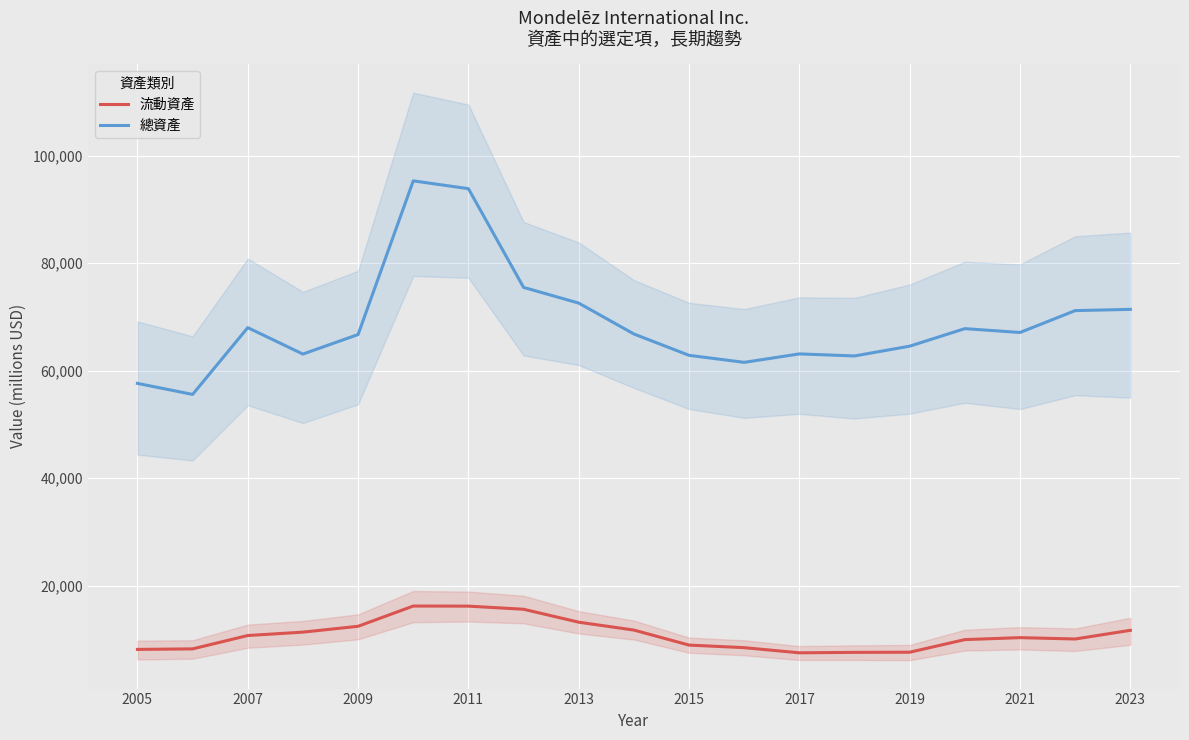

What is the highest value of the 流動資產 series?

16221